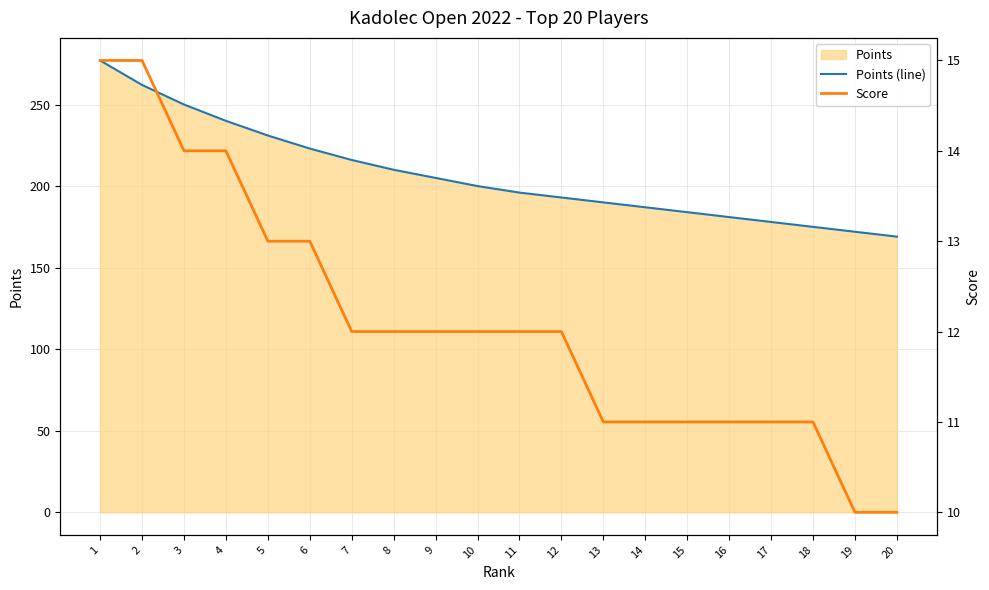

How many Score values are between 11 and 13?

14